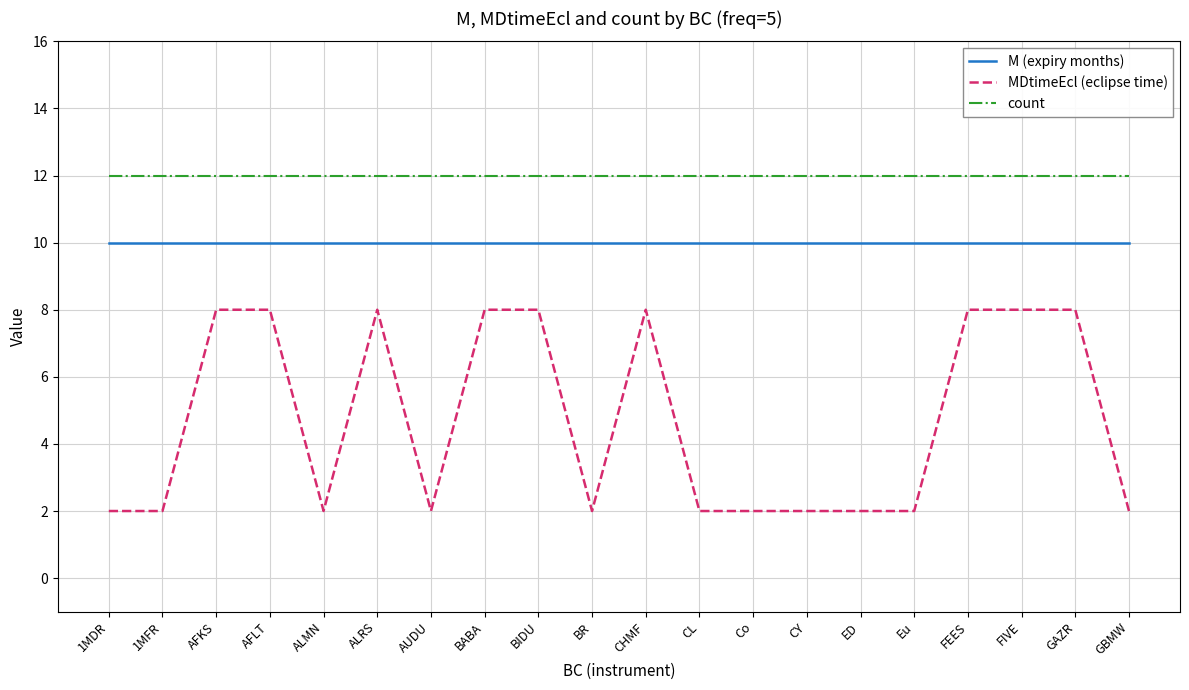

Does the chart have visible grid lines?

Yes